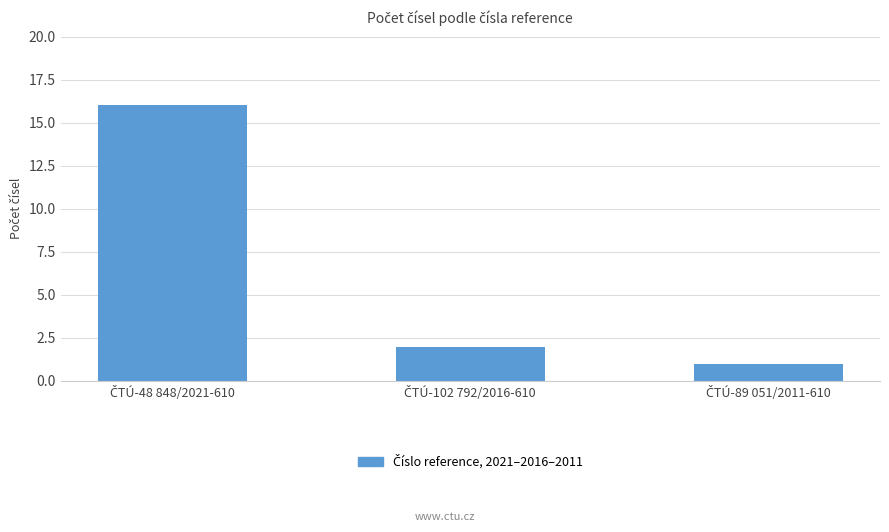

What is the sum of all values?

19